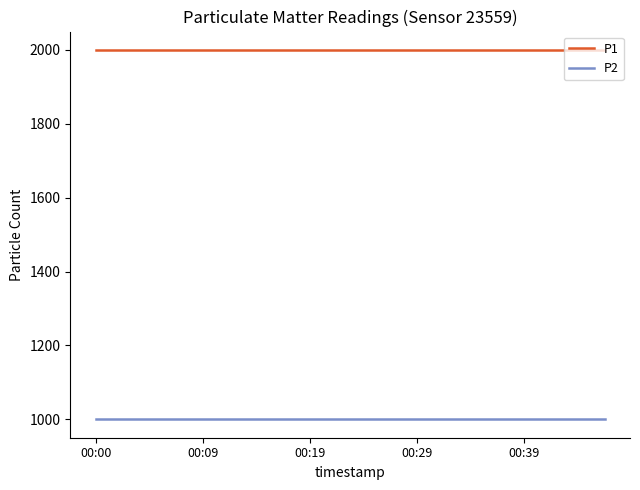

List the series in order of their overall mean, highest first.

P1, P2